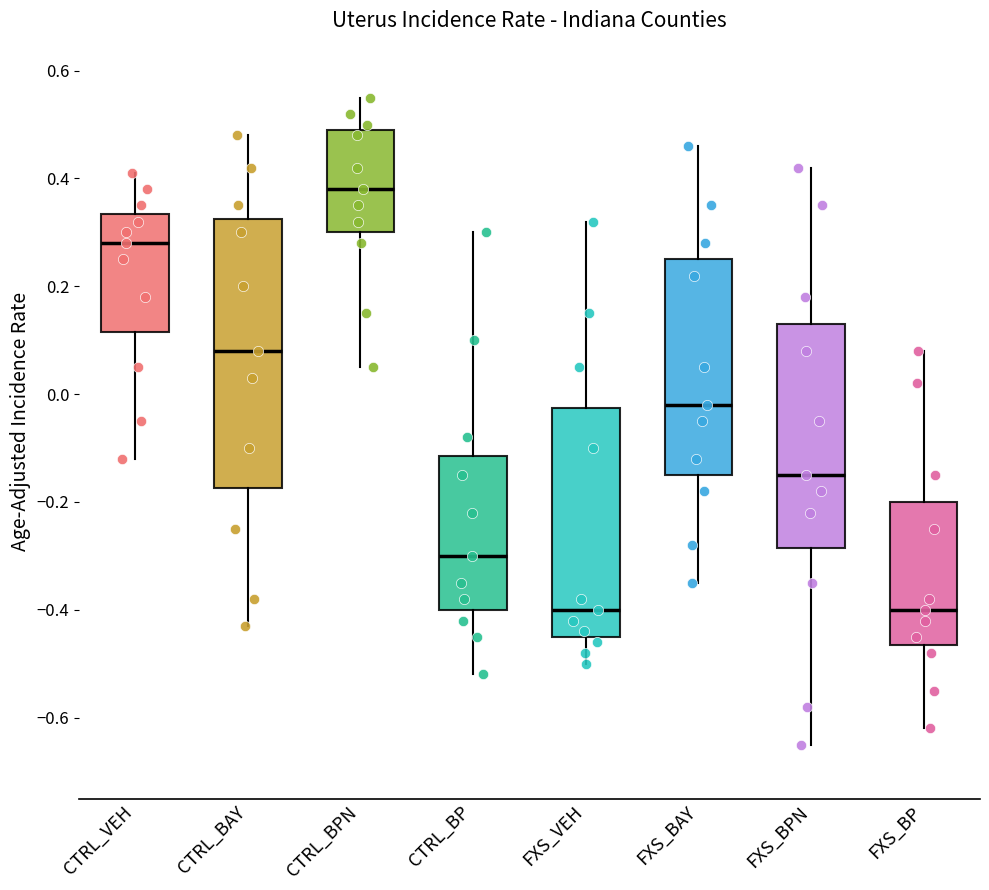

Reading left to right, transcribe this box plot: for each box, give where its median line is, the range the box spans, and where its two whiskers end, as read against the y-axis. The values are not printed on the chart, so give them approximately, as read against the axis.

CTRL_VEH: median 0.28, box 0.12 to 0.34, whiskers -0.12 to 0.42
CTRL_BAY: median 0.08, box -0.18 to 0.32, whiskers -0.42 to 0.48
CTRL_BPN: median 0.38, box 0.30 to 0.50, whiskers 0.06 to 0.56
CTRL_BP: median -0.30, box -0.40 to -0.12, whiskers -0.52 to 0.30
FXS_VEH: median -0.40, box -0.44 to -0.02, whiskers -0.50 to 0.32
FXS_BAY: median -0.02, box -0.14 to 0.26, whiskers -0.34 to 0.46
FXS_BPN: median -0.14, box -0.28 to 0.14, whiskers -0.64 to 0.42
FXS_BP: median -0.40, box -0.46 to -0.20, whiskers -0.62 to 0.08